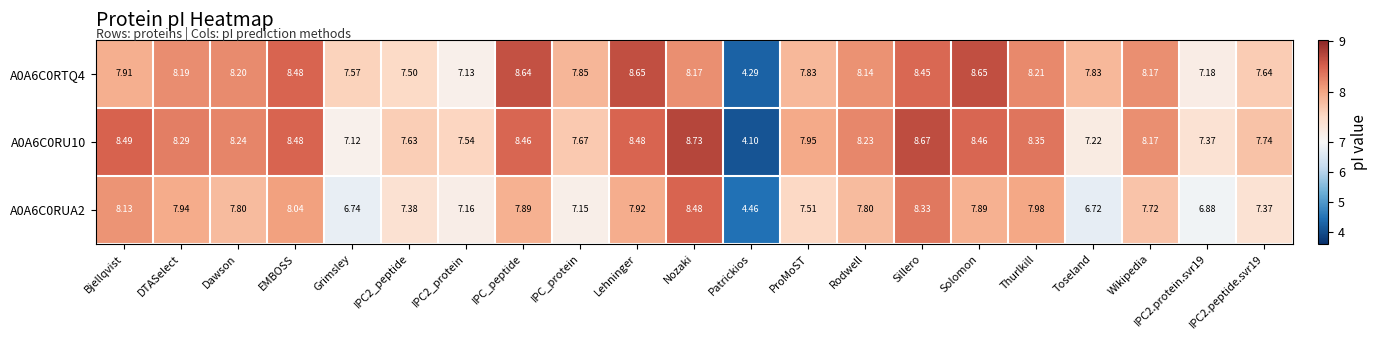

Which category has the lowest value in the A0A6C0RU10 series?

Patrickios